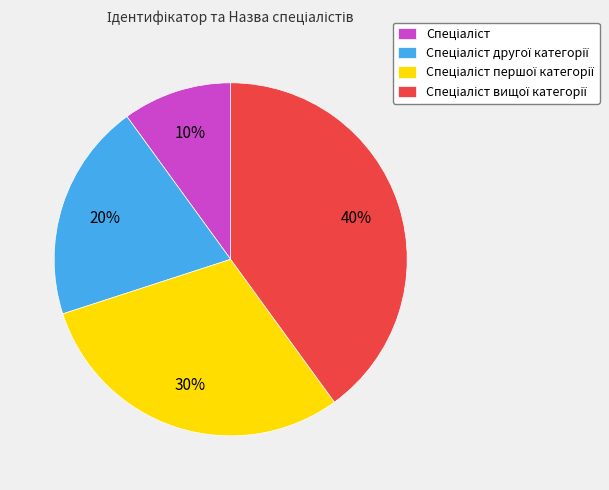

Is there any slice that represents more than half of the pie?

No